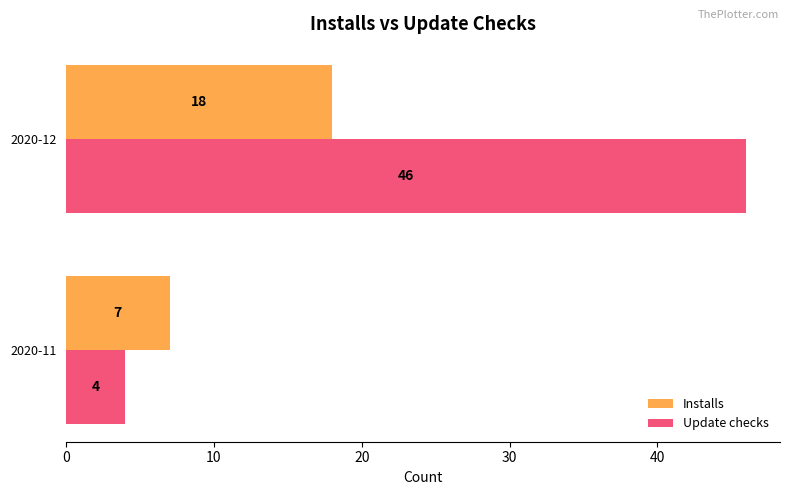

Which category has the highest value in the Update checks series?

2020-12